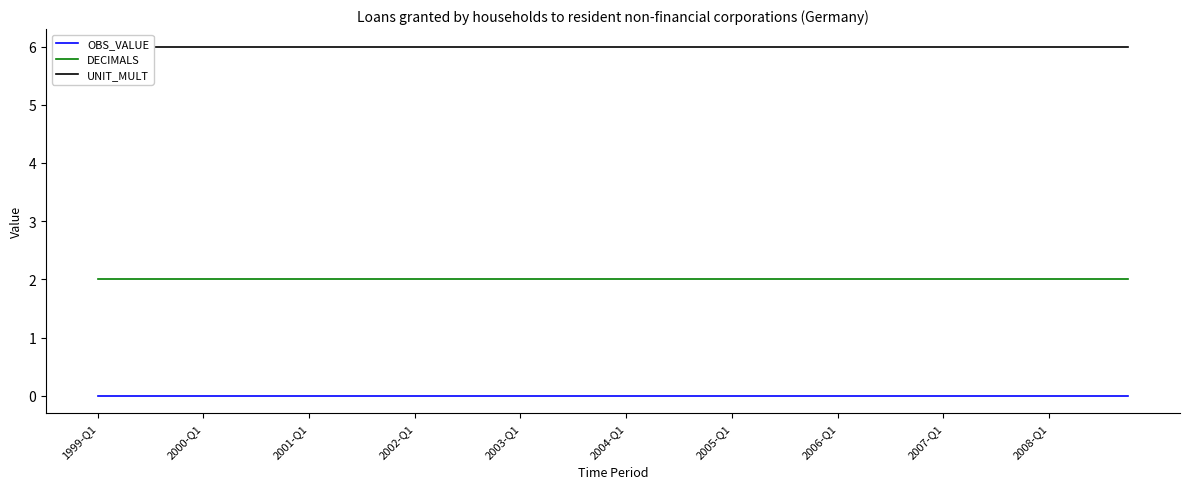

True or false: DECIMALS has a value of 1 at 2001-Q1.

False